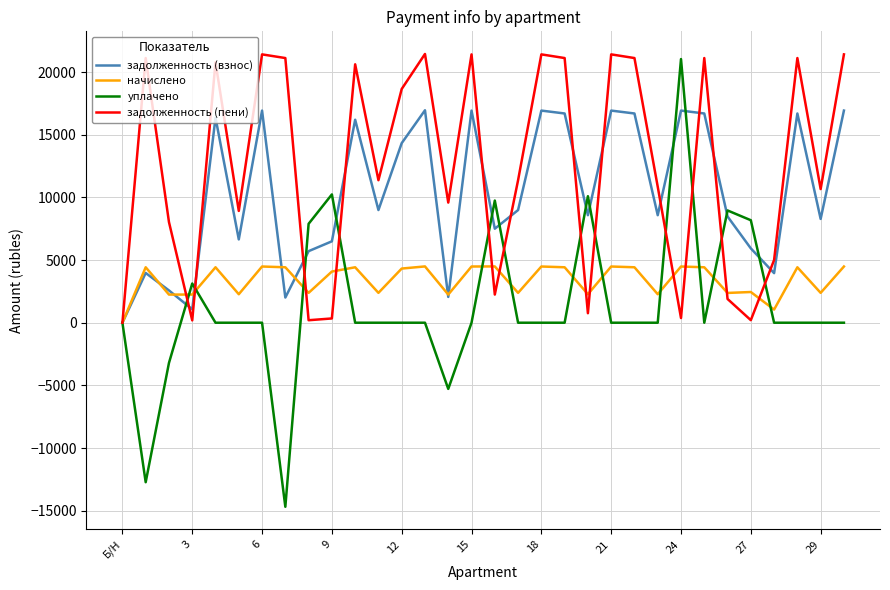

Which series has the largest total across all categories?

задолженность (пени)